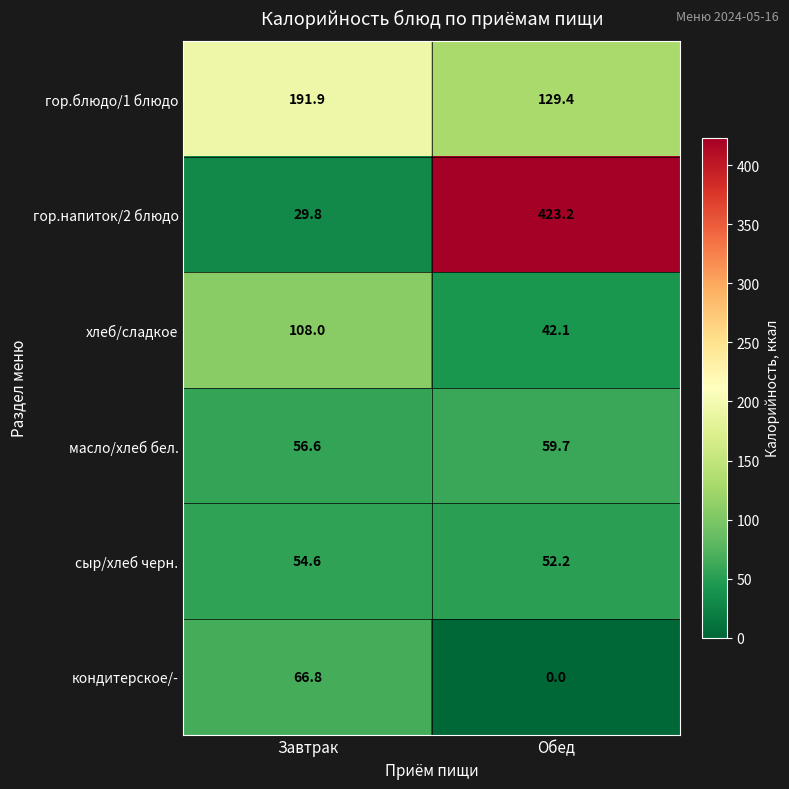

Is it true that хлеб/сладкое equals 170.7 at Завтрак?

False